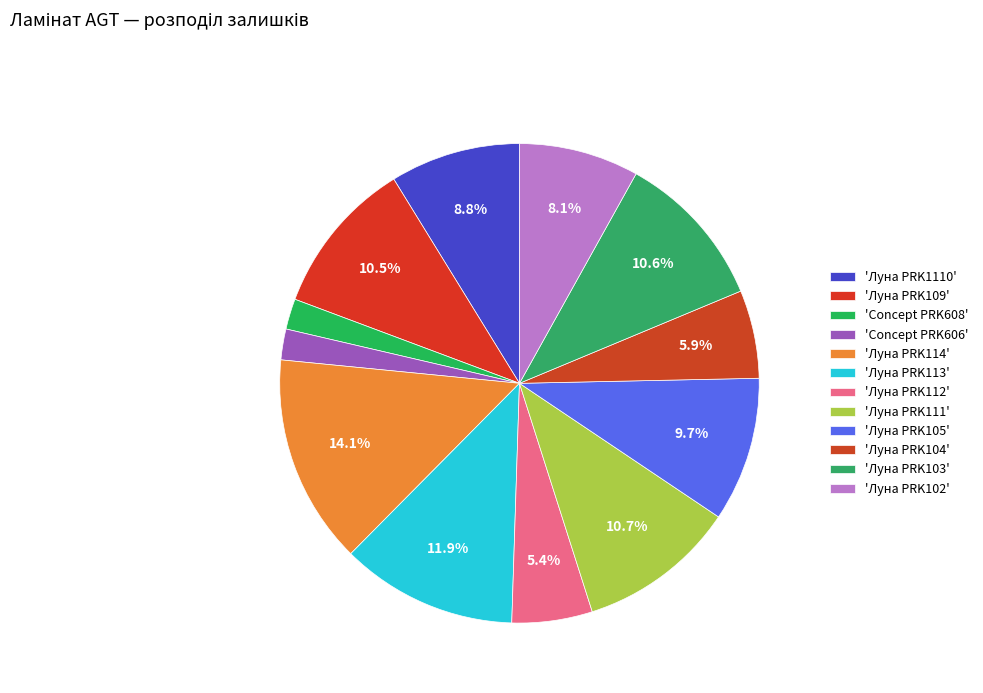

How many slices are in this pie chart?

12